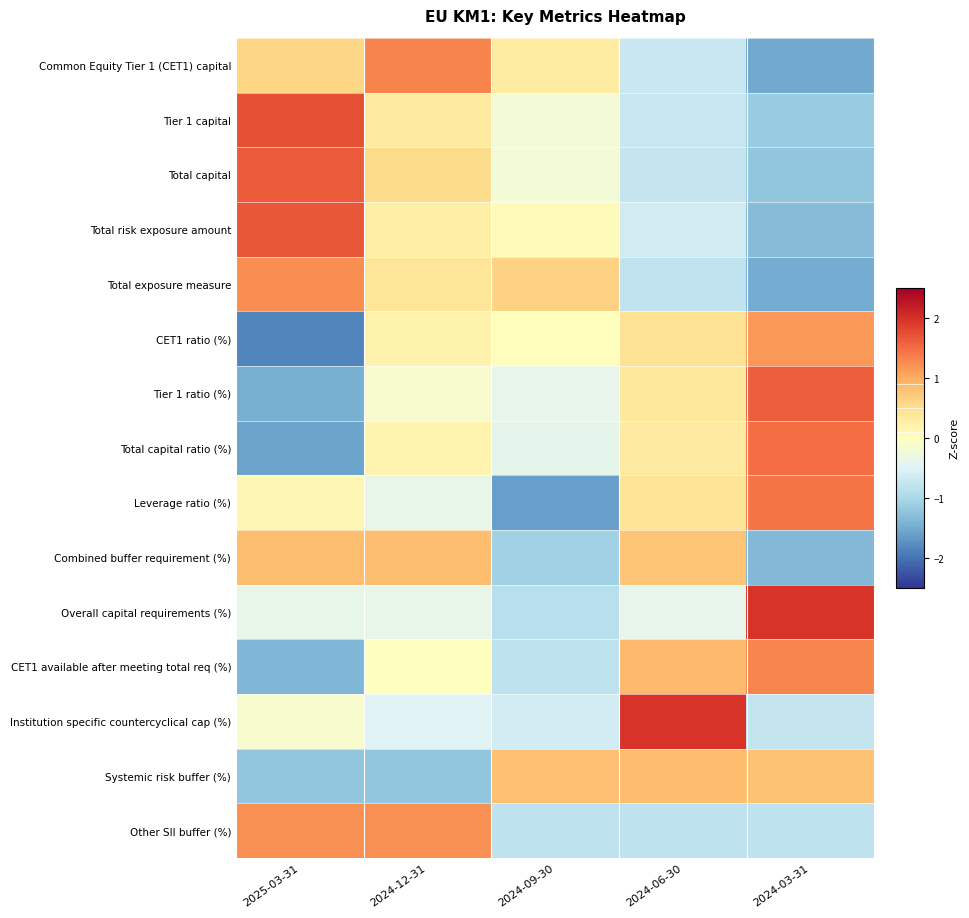

What is the total value across all series at 2024-03-31?

0.1